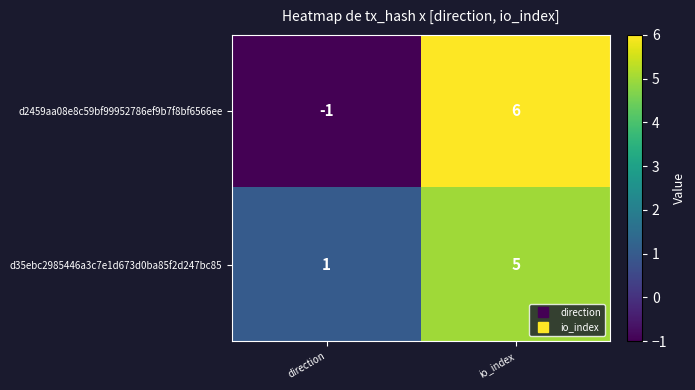

Reading right to left, what are all the values shown in this chart?

d2459aa08e8c59bf99952786ef9b7f8bf6566ee: 6	-1
d35ebc2985446a3c7e1d673d0ba85f2d247bc85: 5	1